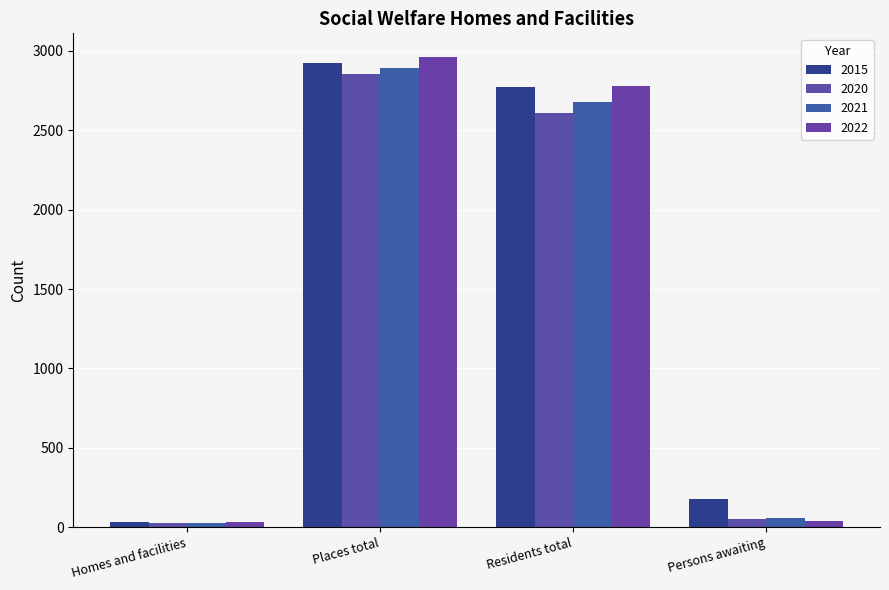

What is the value of the 2021 bar at the 2nd from the left?

2890